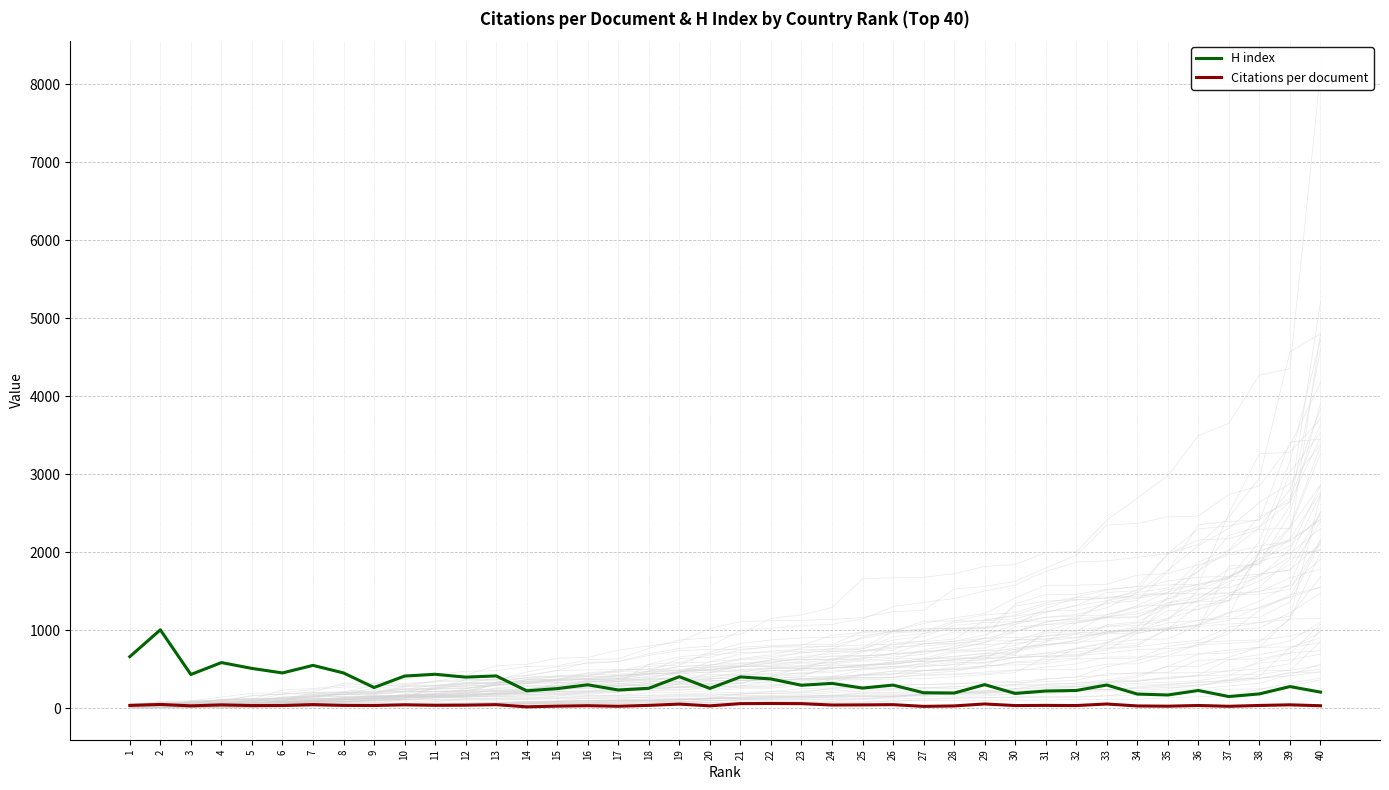

At which label does H index reach its minimum?

37